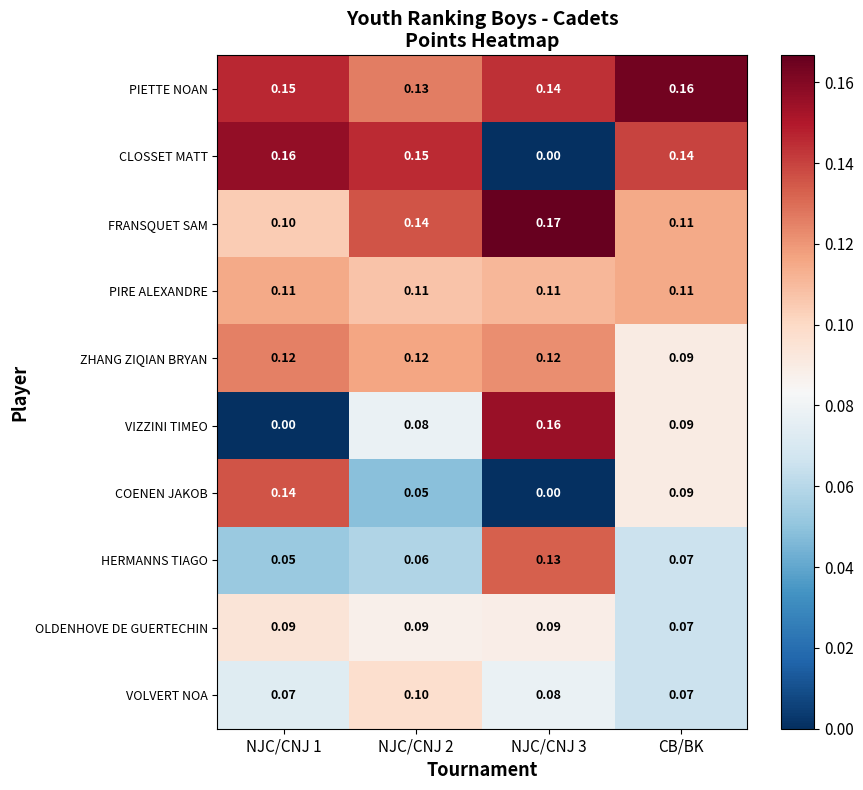

Is the value of HERMANNS TIAGO at CB/BK greater than the value of PIRE ALEXANDRE at NJC/CNJ 3?

No